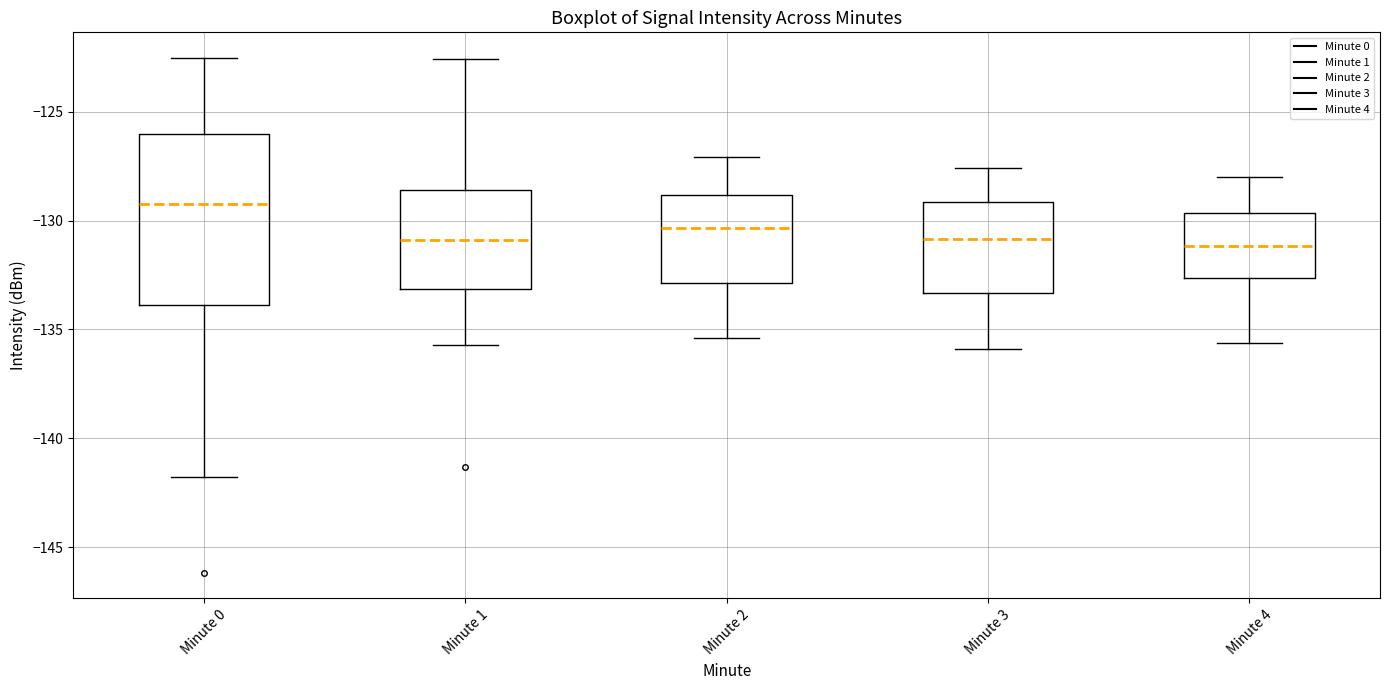

Where does the upper whisker of the box for Minute 0 end on the y-axis? The values are not printed on the chart, so give them approximately, as read against the axis.

-122.5